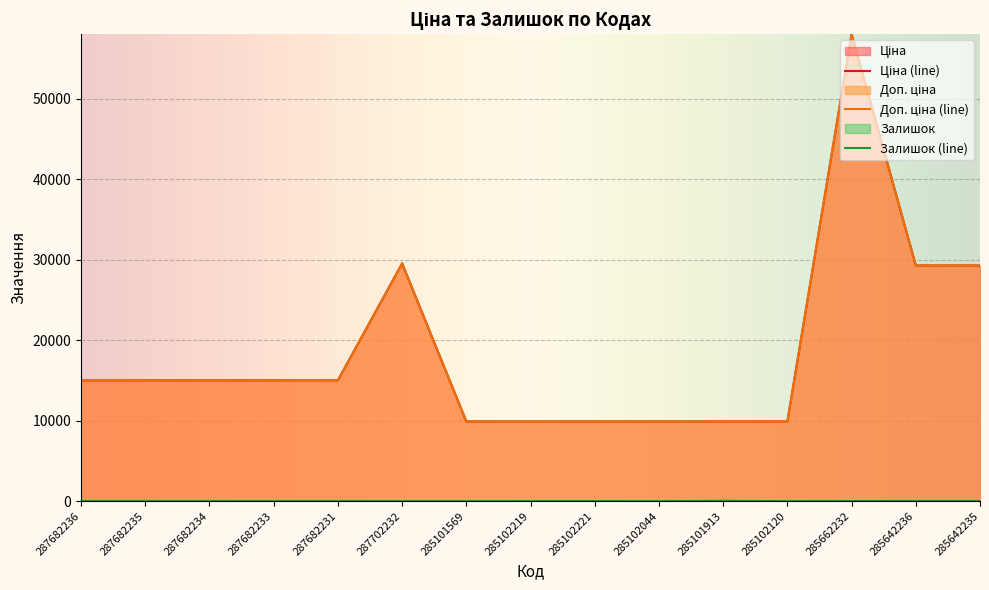

Which category has the lowest value in the Доп. ціна series?

285101569